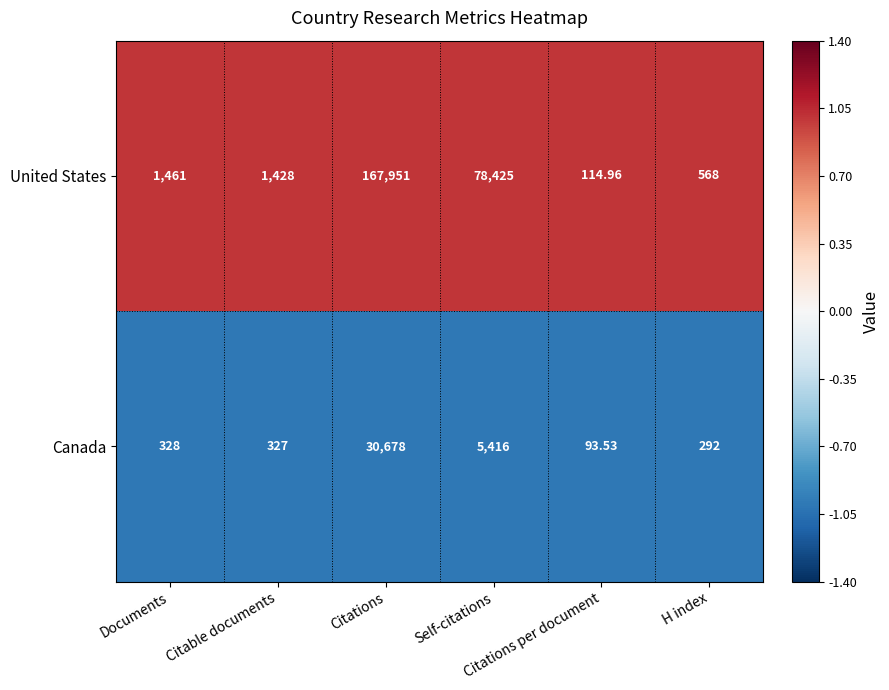

List the series in order of their overall mean, highest first.

United States, Canada